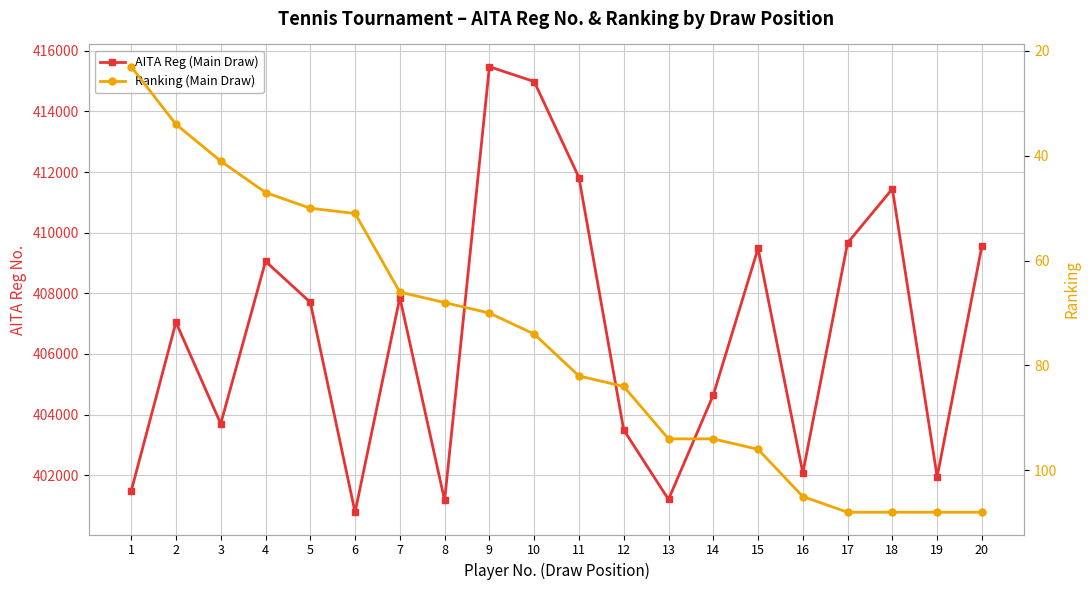

What is the difference between the highest and lowest values at 13?

401107